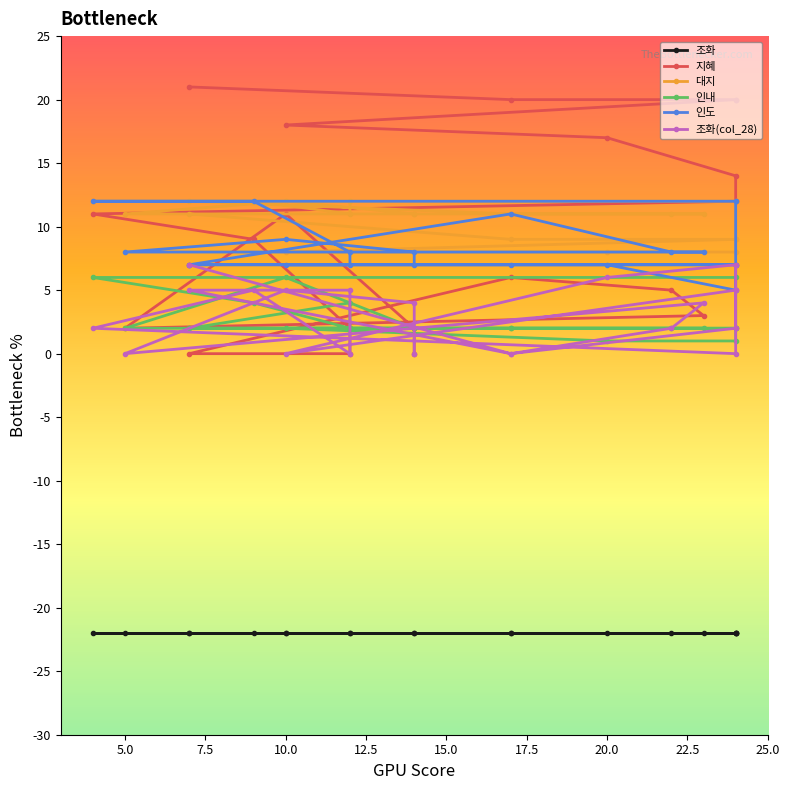

Where does the 대지 series first go above 11?

10.0